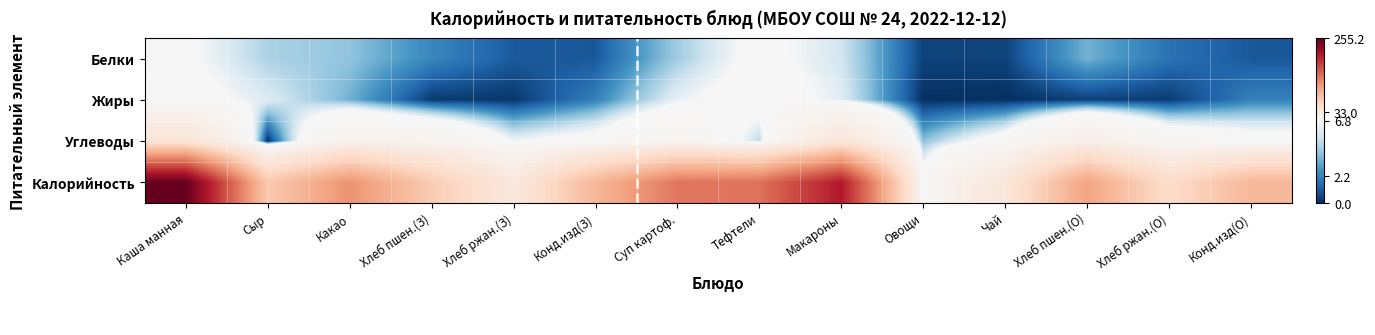

What is the difference between the highest and lowest values at Хлеб пшен.(О)?

104.8